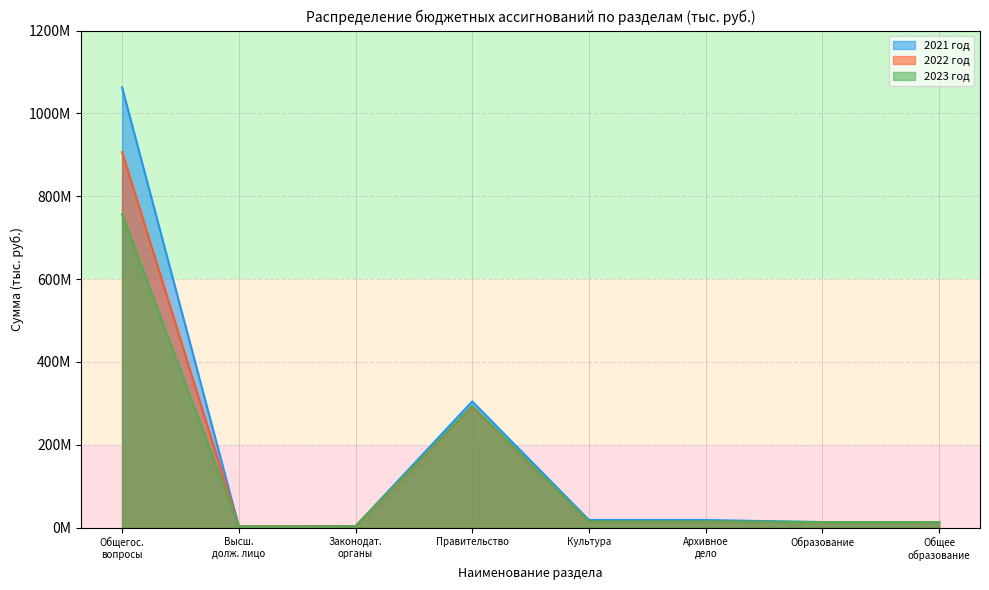

What is the difference between the 2022 год values at Общегос. вопросы and Высш. долж. лицо?

904063490.9